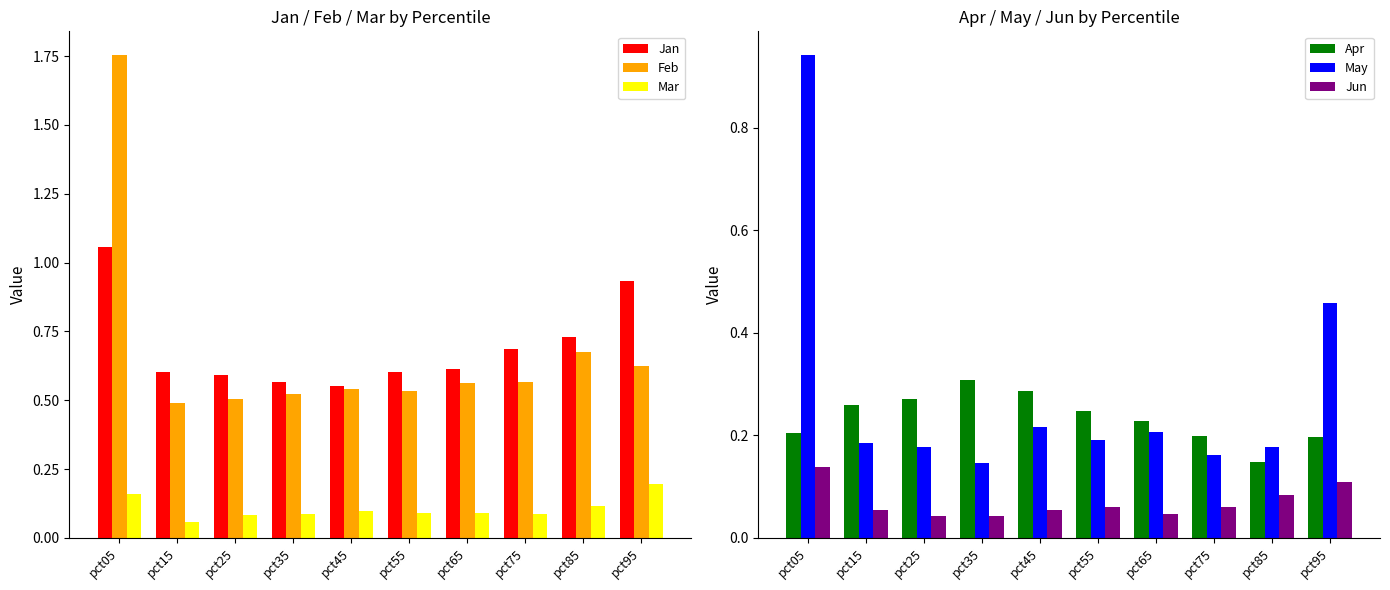

What is the value of the Jun bar at the 8th from the left?

0.1